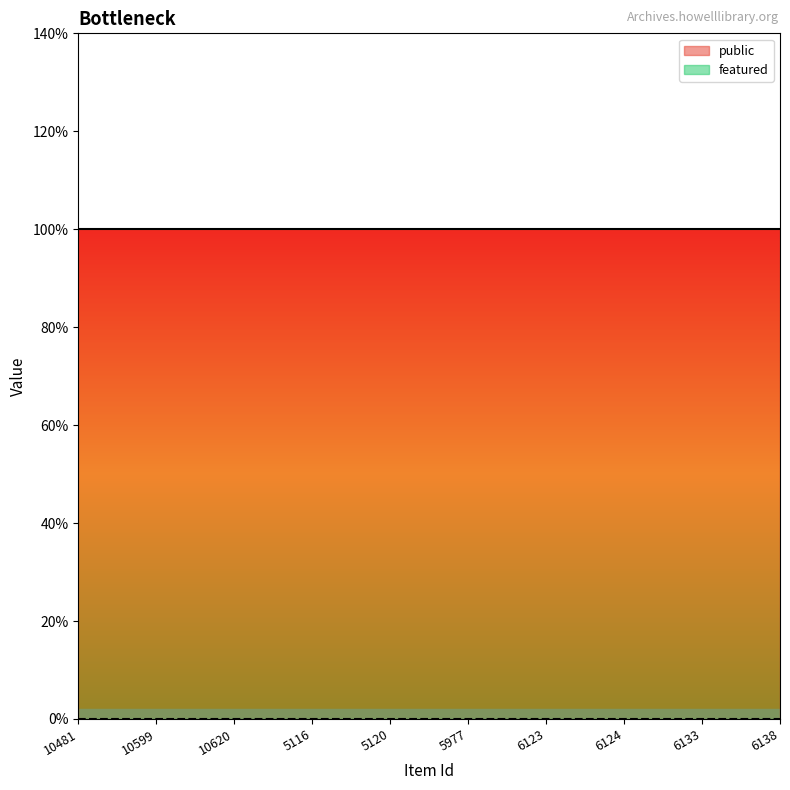

Reading left to right, transcribe all the data shown in this chart.

public: 10481=1	10599=1	10620=1	5116=1	5120=1	5977=1	6123=1	6124=1	6133=1	6138=1
featured: 10481=0	10599=0	10620=0	5116=0	5120=0	5977=0	6123=0	6124=0	6133=0	6138=0